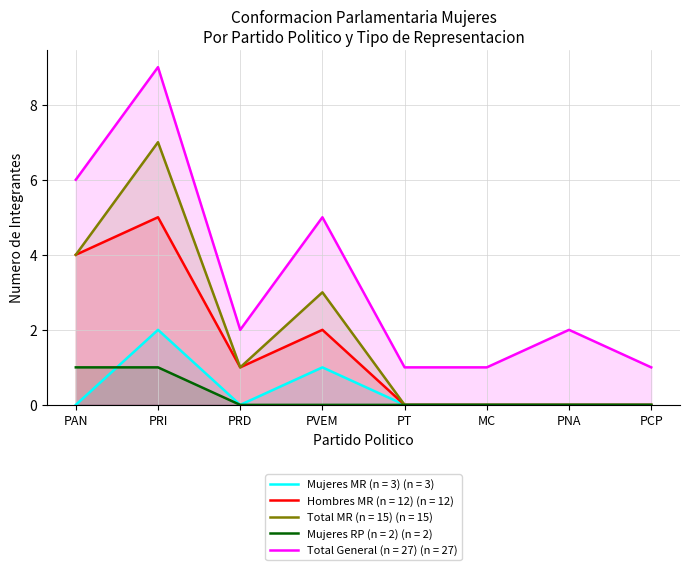

Reading right to left, transcribe all the data shown in this chart.

Mujeres MR (n = 3) (n = 3): PCP=0	PNA=0	MC=0	PT=0	PVEM=1	PRD=0	PRI=2	PAN=0
Hombres MR (n = 12) (n = 12): PCP=0	PNA=0	MC=0	PT=0	PVEM=2	PRD=1	PRI=5	PAN=4
Total MR (n = 15) (n = 15): PCP=0	PNA=0	MC=0	PT=0	PVEM=3	PRD=1	PRI=7	PAN=4
Mujeres RP (n = 2) (n = 2): PCP=0	PNA=0	MC=0	PT=0	PVEM=0	PRD=0	PRI=1	PAN=1
Total General (n = 27) (n = 27): PCP=1	PNA=2	MC=1	PT=1	PVEM=5	PRD=2	PRI=9	PAN=6